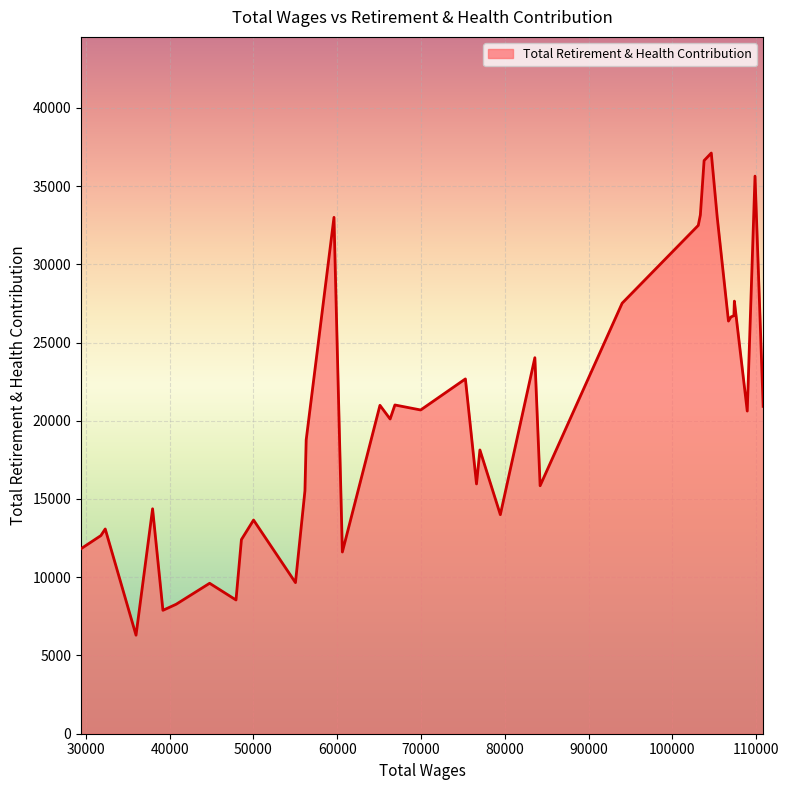

What is the greatest value displayed?

37108